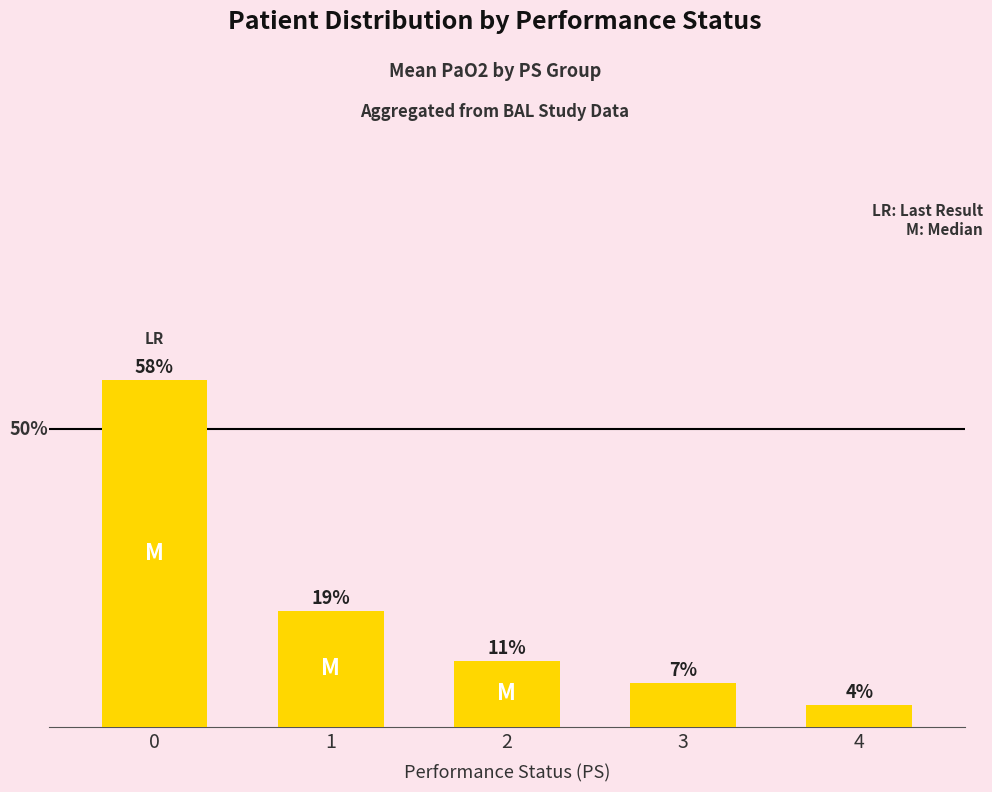

Rank the categories by value from highest to lowest.

0, 1, 2, 3, 4